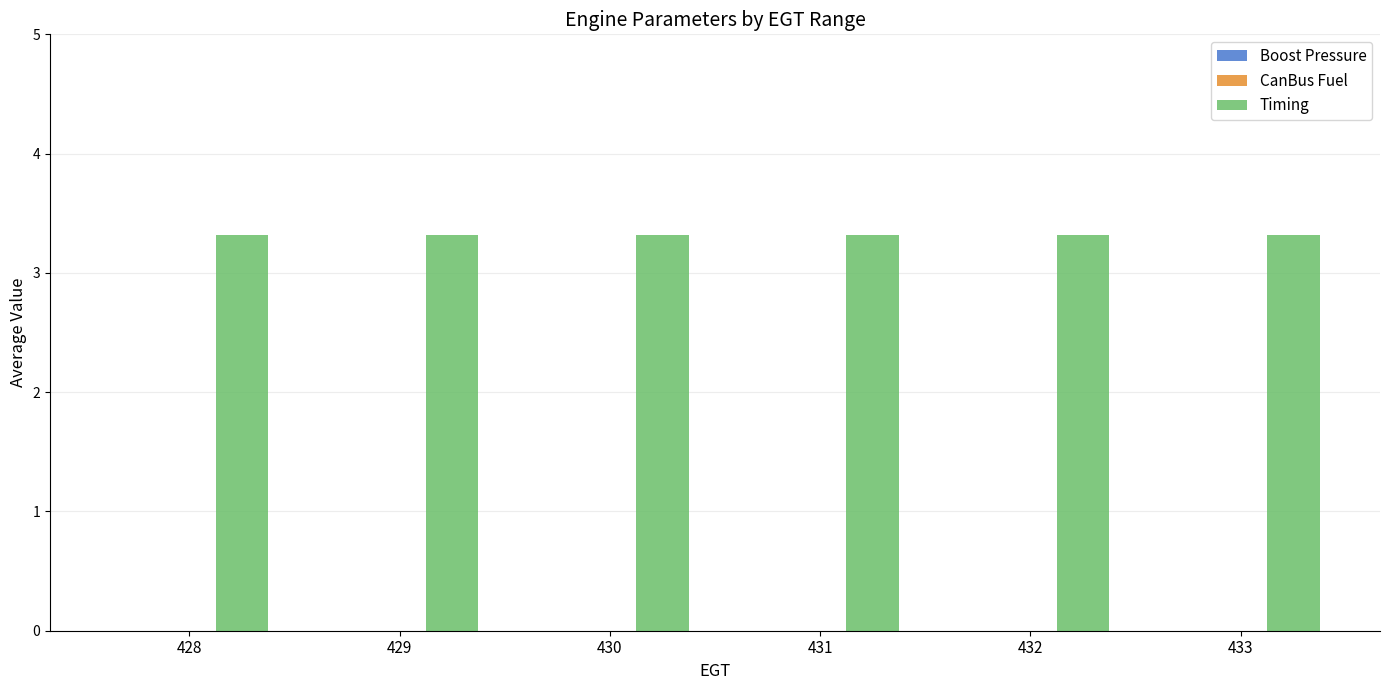

Between 428 and 430, which is larger?

428